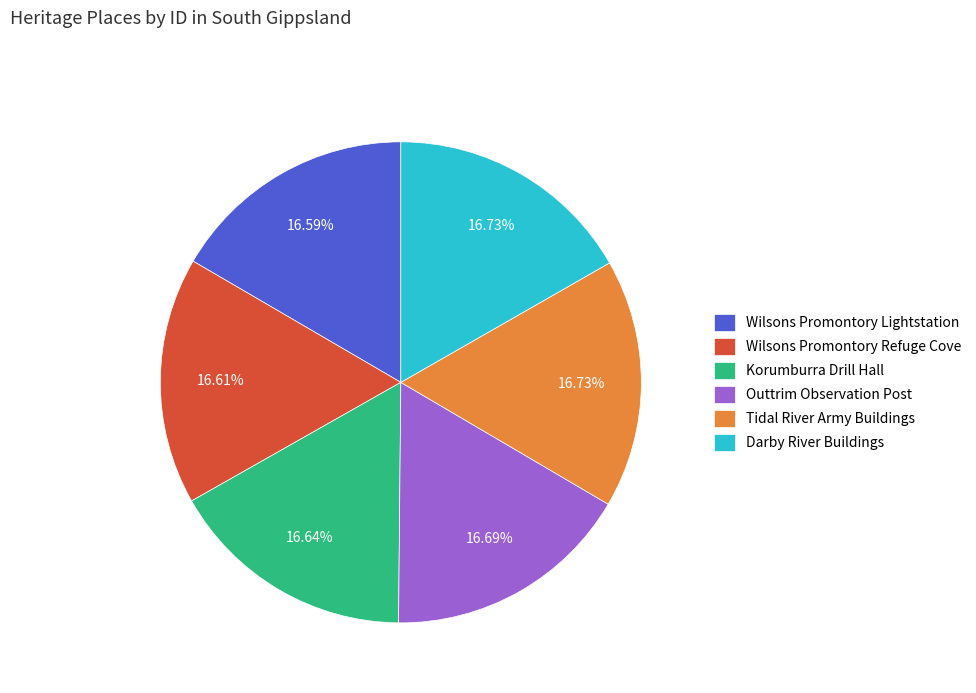

How many segments does this pie chart have?

6